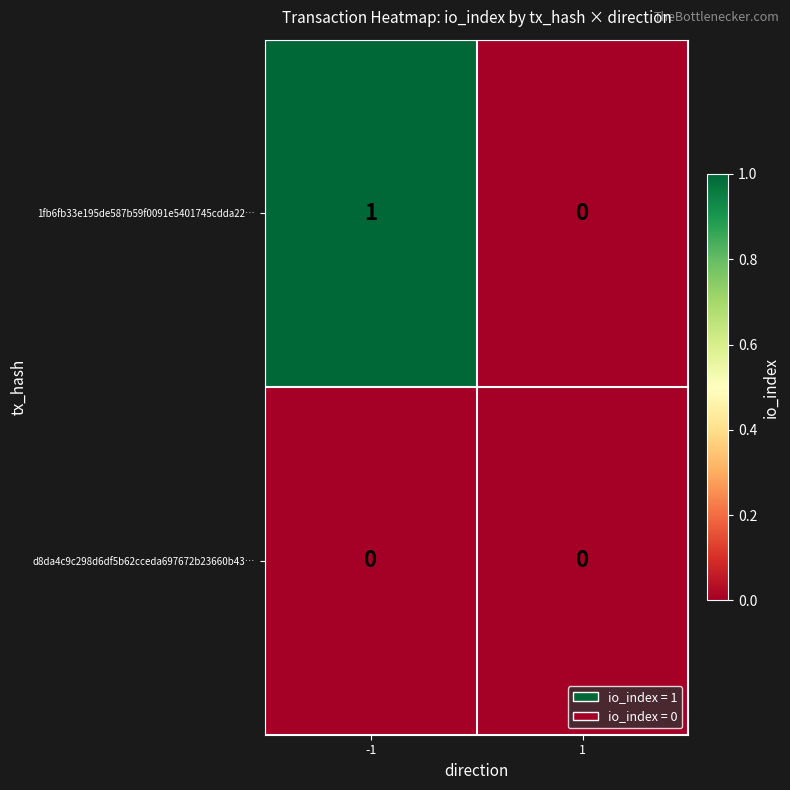

The 1fb6fb33e195de587b59f0091e5401745cdda22… series shows 0 at 1. True or false?

True